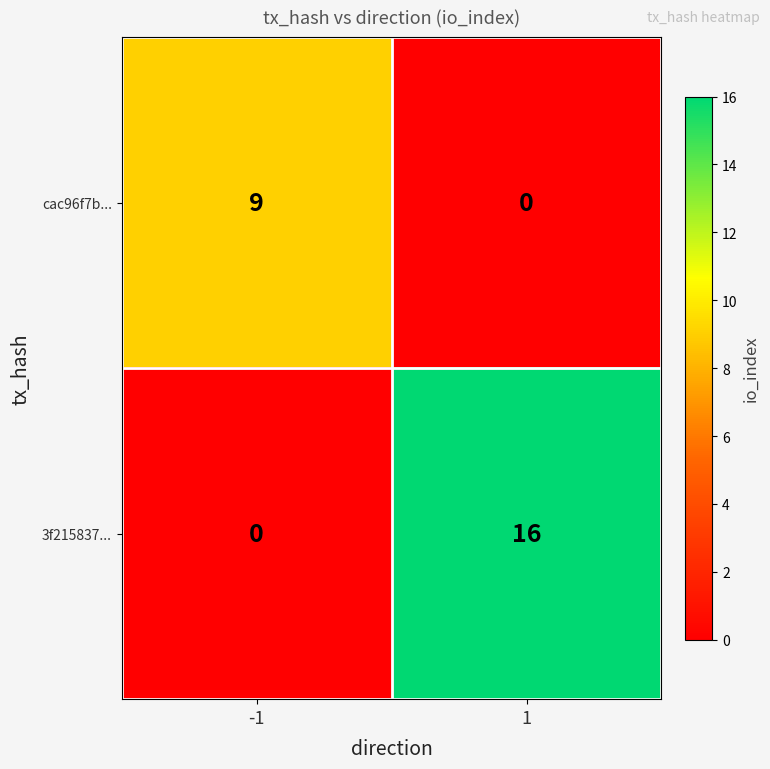

What is the difference between the highest and lowest values at 1?

16